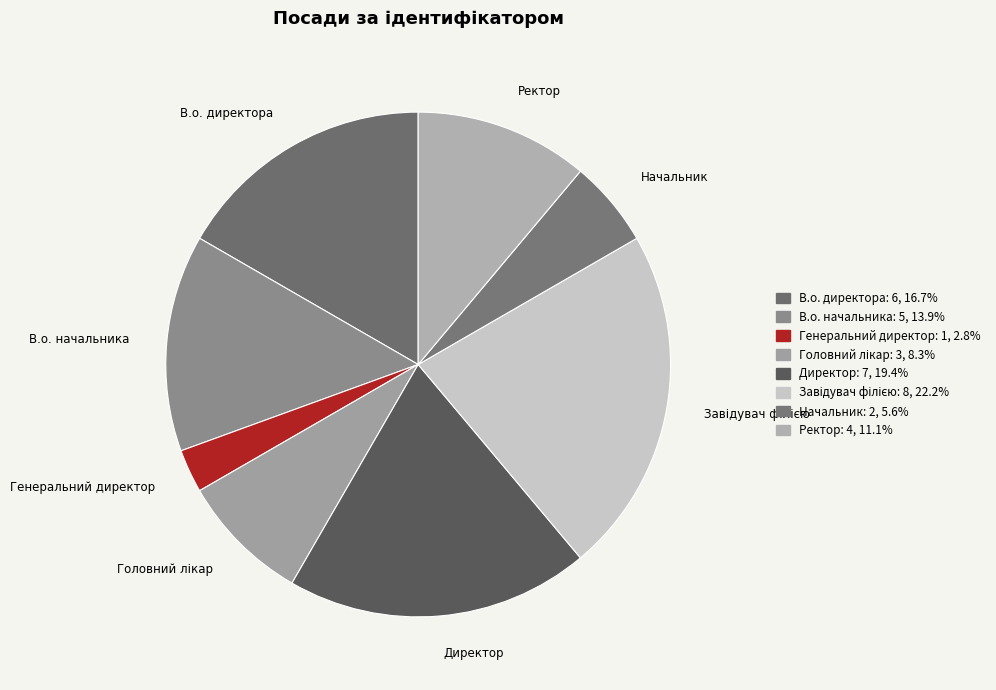

Does В.о. начальника represent more than half of the total?

No